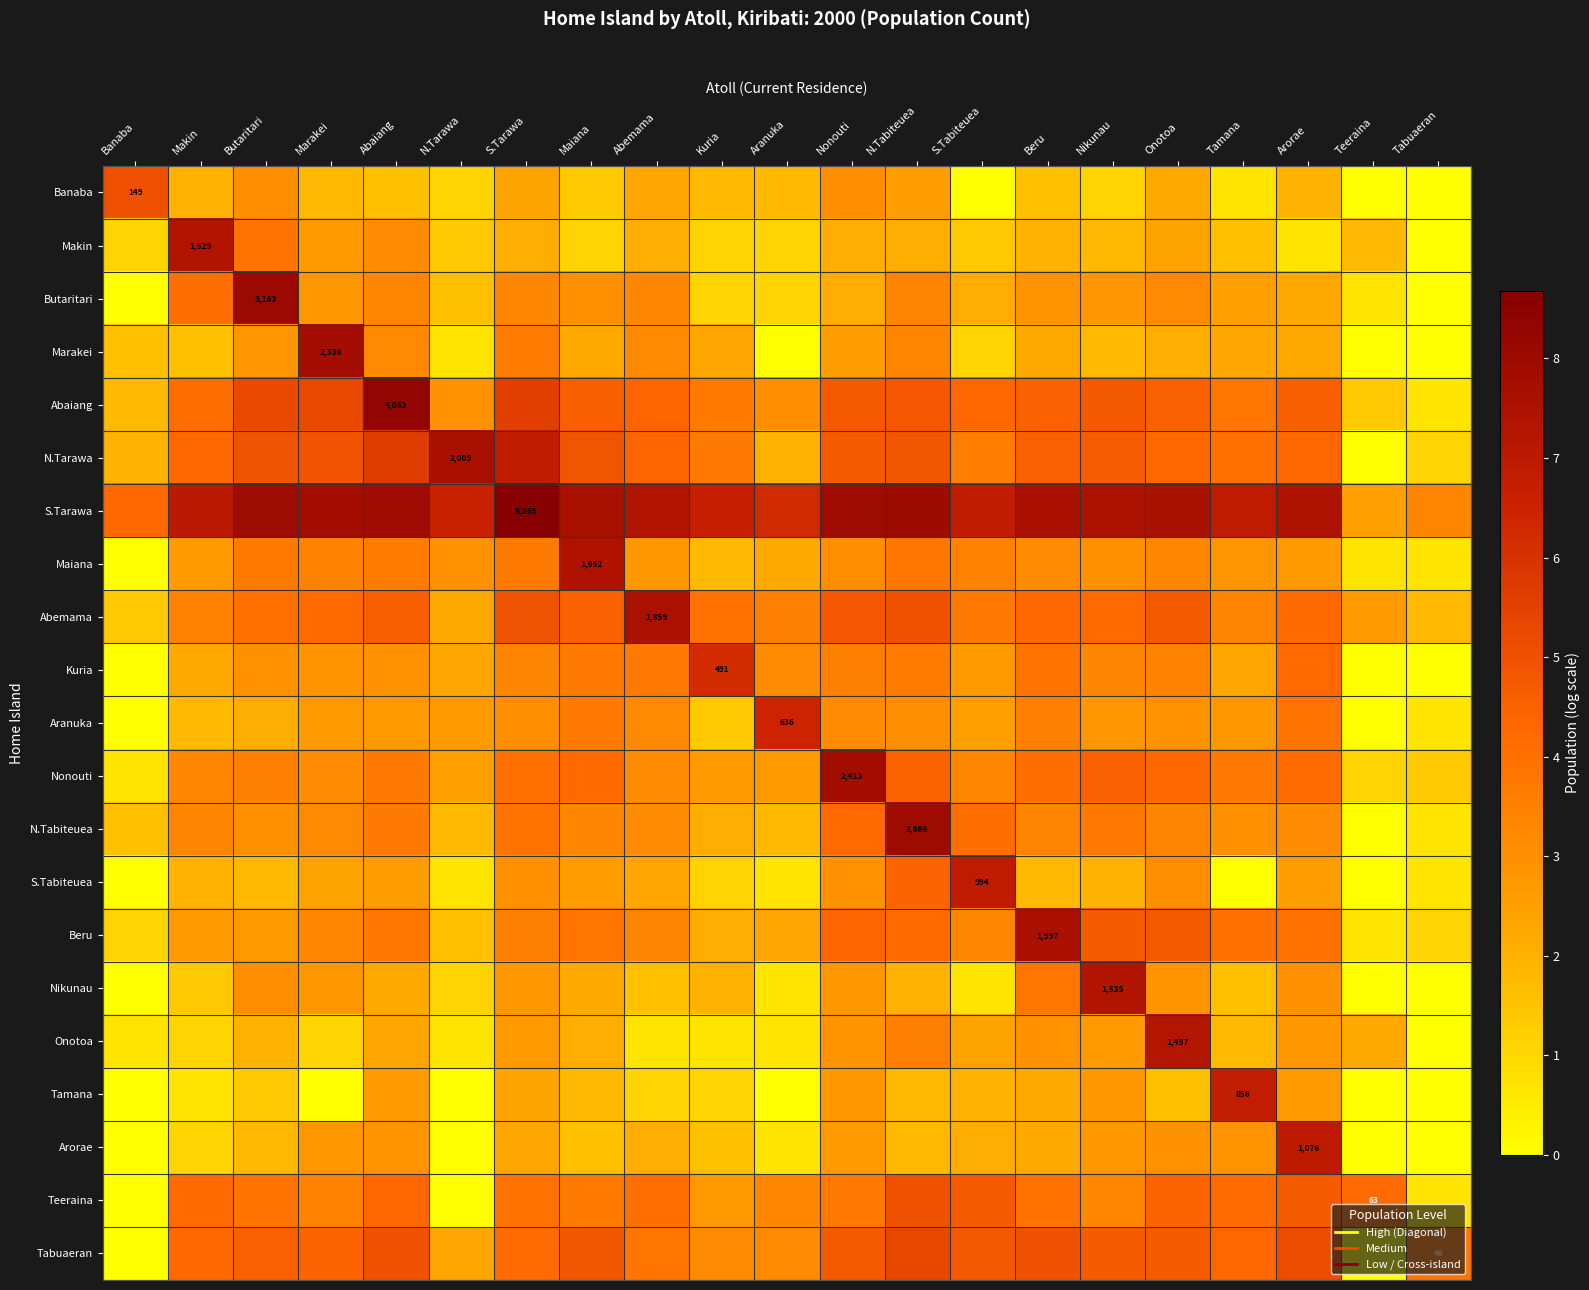

What is the spread (max minus min) of values at Nonouti?

5.9